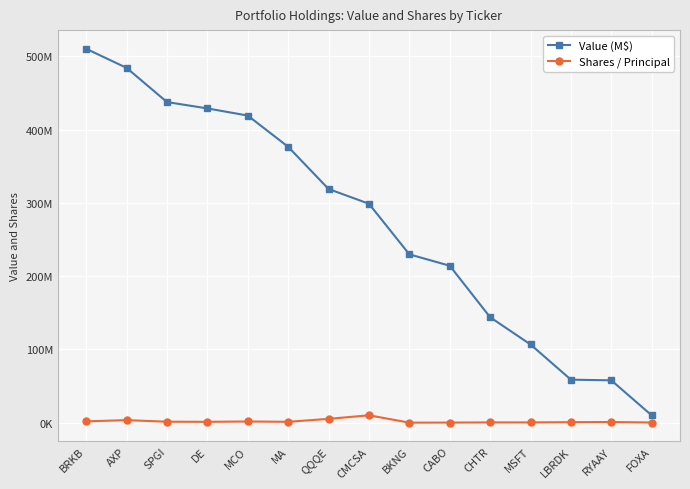

What are all the series names shown in the legend?

Value (M$), Shares / Principal